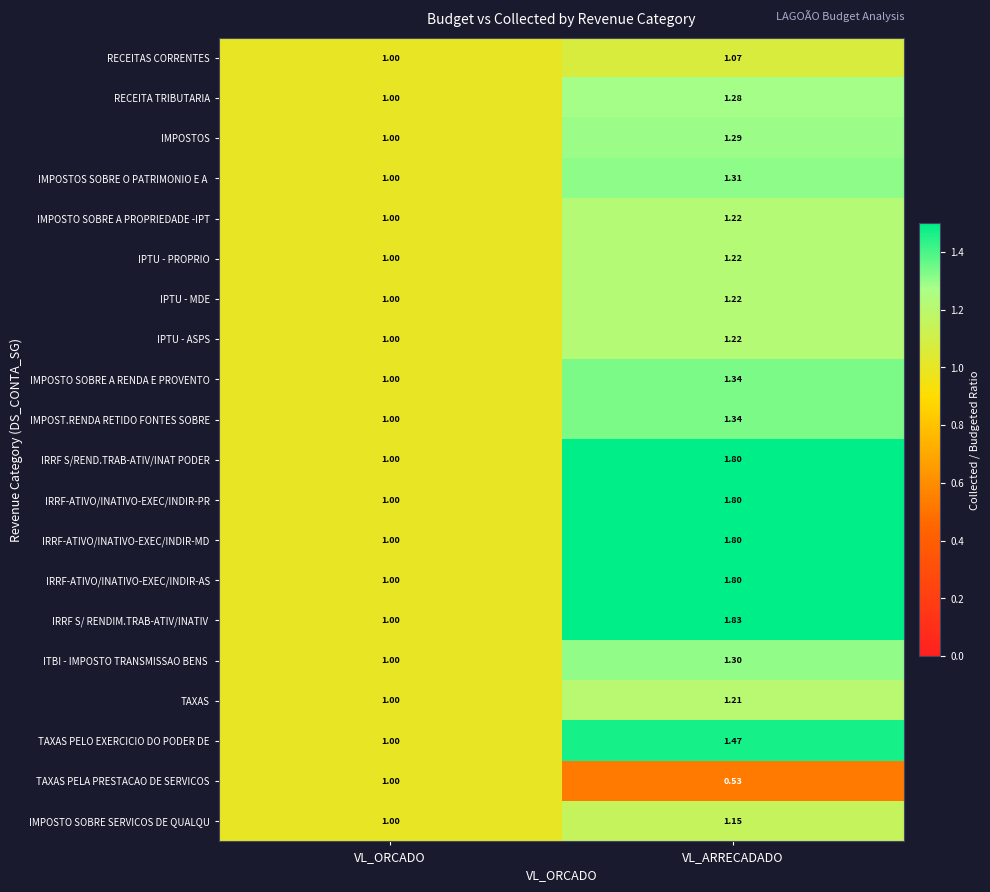

At which category is the sum across all series the highest?

VL_ARRECADADO